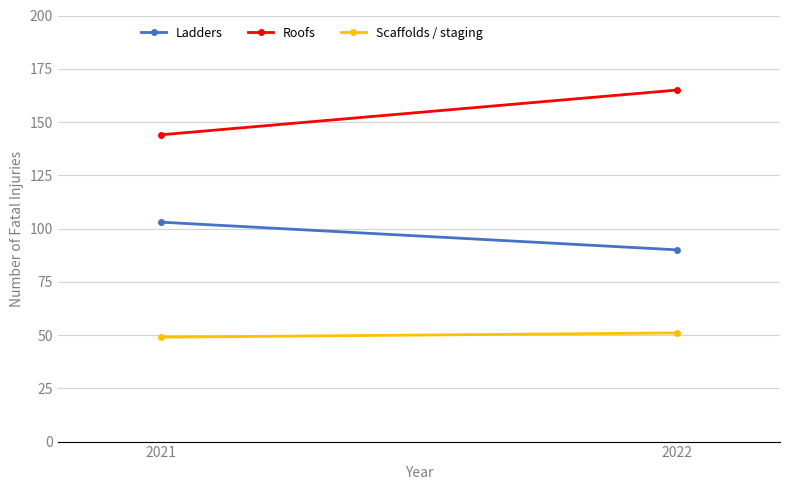

At how many categories does at least one series exceed 153?

1